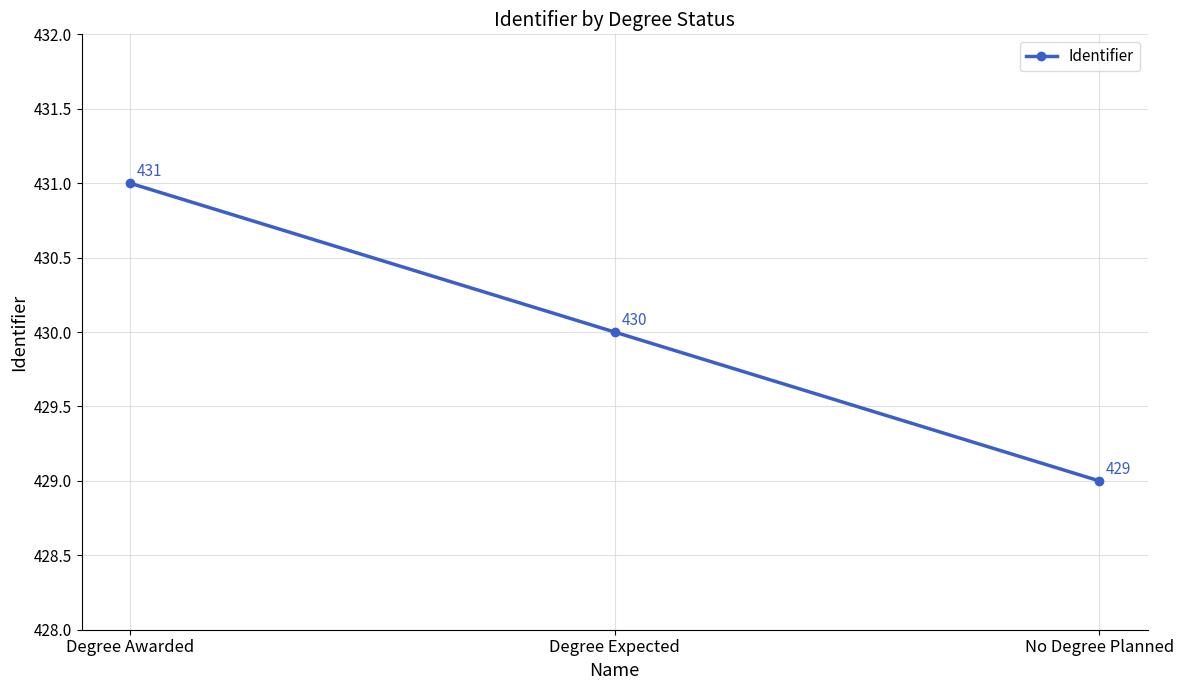

Is it true that the value at No Degree Planned is 672?

False